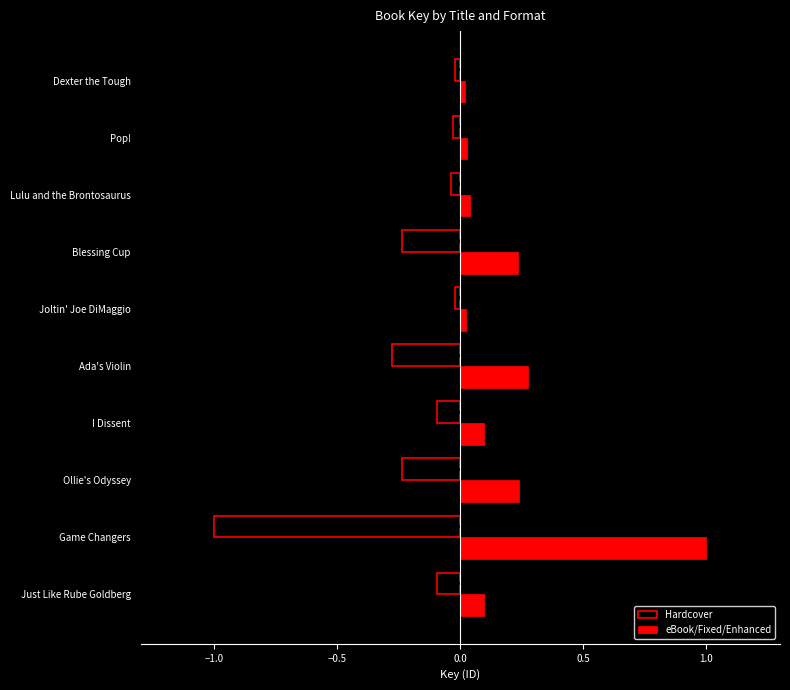

Reading left to right, transcribe all the data shown in this chart.

Hardcover: -0.1	-1.0	-0.2	-0.1	-0.3	-0.0	-0.2	-0.0	-0.0	-0.0
eBook/Fixed/Enhanced: 0.1	1.0	0.2	0.1	0.3	0.0	0.2	0.0	0.0	0.0